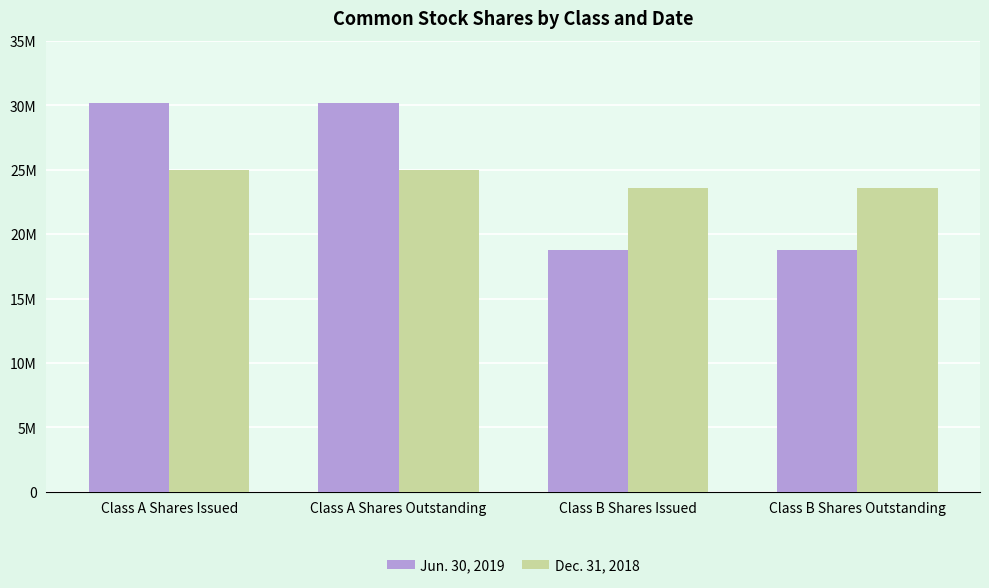

What is the difference between the maximum and second lowest values in the Dec. 31, 2018 series?

1376000